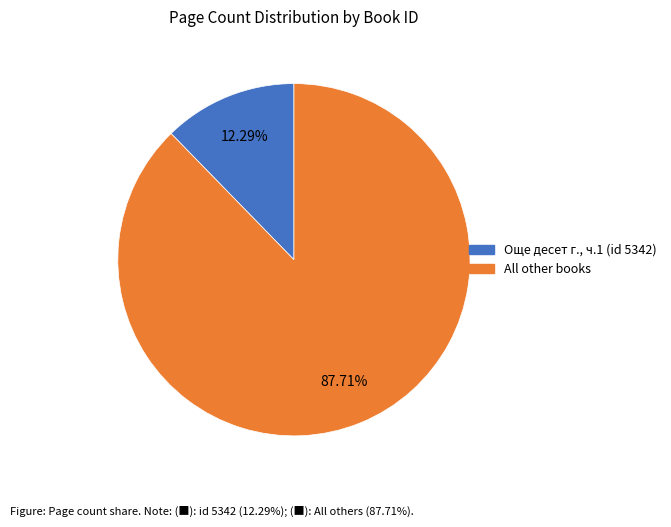

Is there any slice that represents more than half of the pie?

Yes